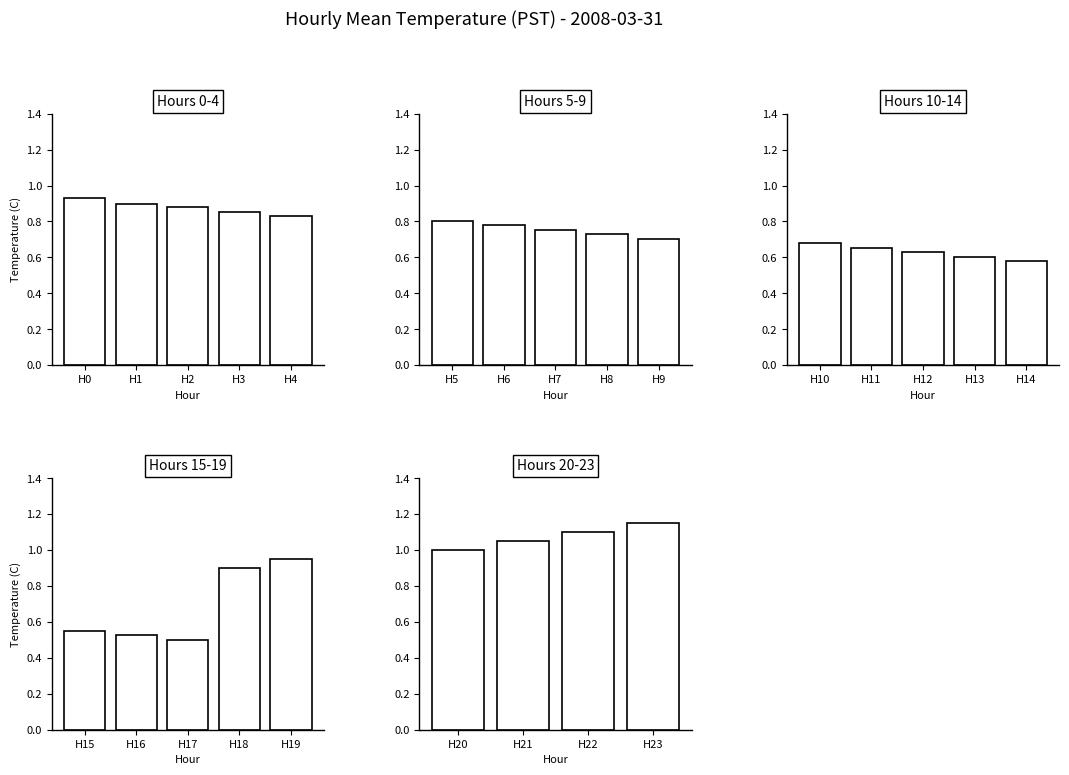

Is it true that Hour 1 equals 0.9 at 6?

True